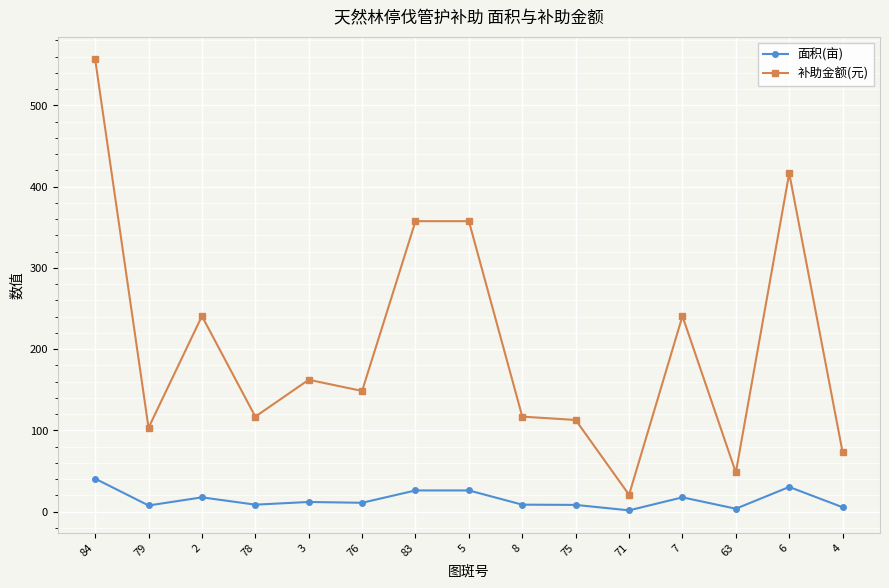

Is this an area chart (filled region under the line)?

No